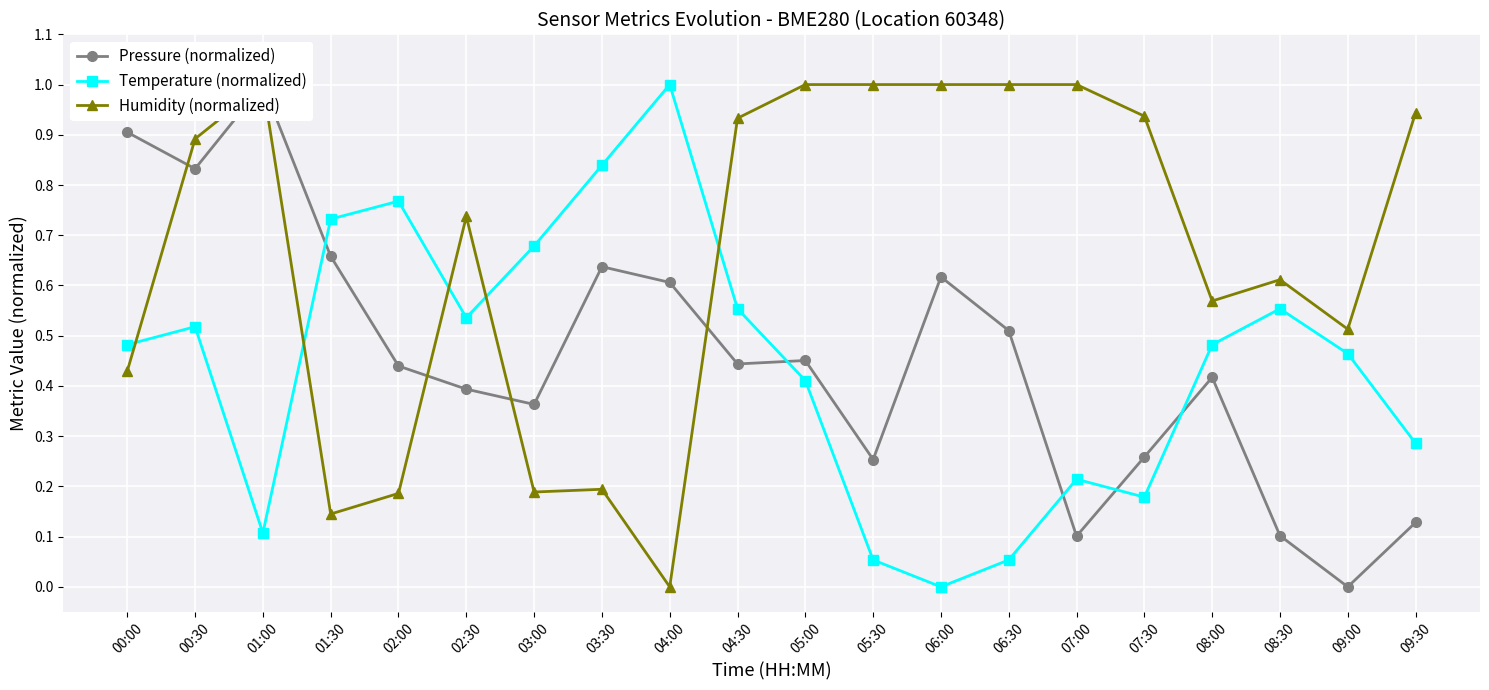

Between 07:00 and 07:30, which series saw the biggest shift?

Pressure (normalized)